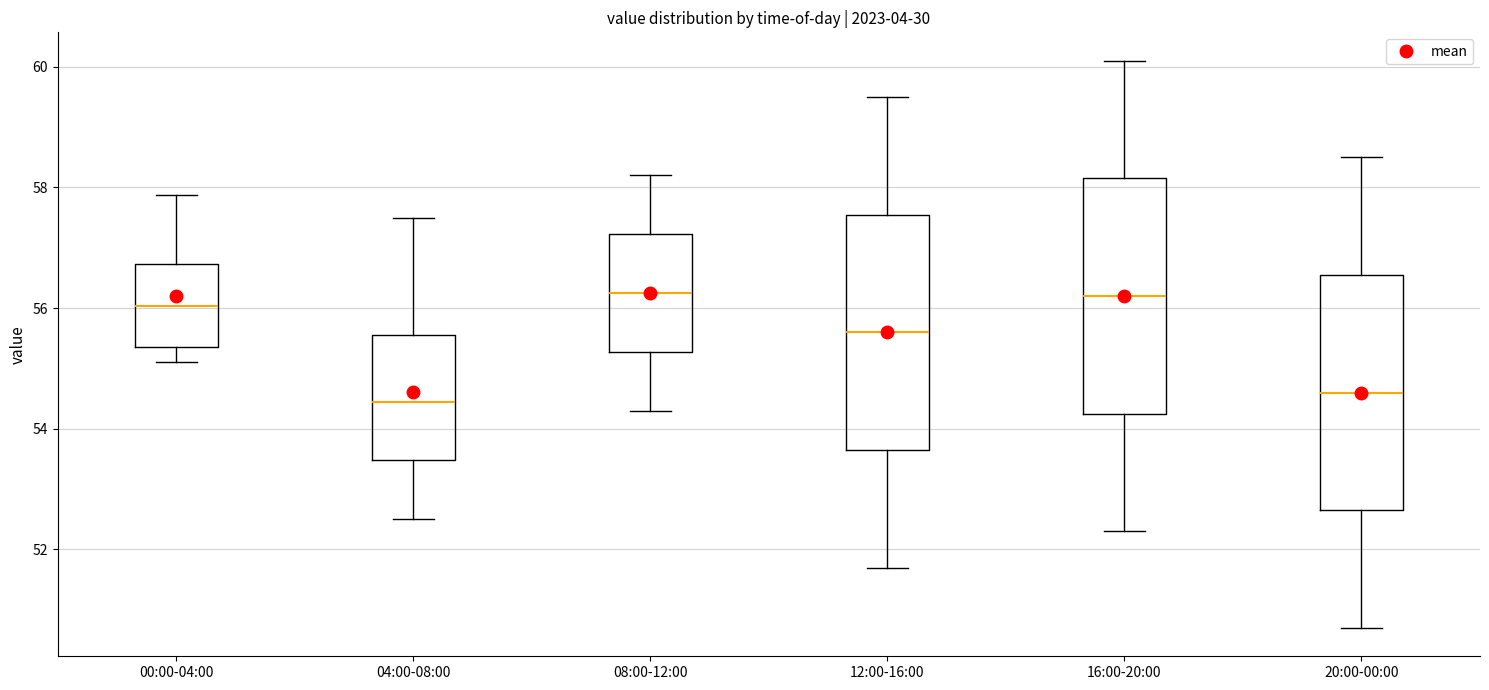

Reading left to right, read every box against the y-axis: the position of its median line, the range the box covers, and the ends of its whiskers. The values are not printed on the chart, so give them approximately, as read against the axis.

00:00-04:00: median 56.0, box 55.4 to 56.8, whiskers 55.2 to 57.8
04:00-08:00: median 54.4, box 53.4 to 55.6, whiskers 52.6 to 57.6
08:00-12:00: median 56.2, box 55.2 to 57.2, whiskers 54.4 to 58.2
12:00-16:00: median 55.6, box 53.6 to 57.6, whiskers 51.8 to 59.6
16:00-20:00: median 56.2, box 54.2 to 58.2, whiskers 52.4 to 60.2
20:00-00:00: median 54.6, box 52.6 to 56.6, whiskers 50.8 to 58.6